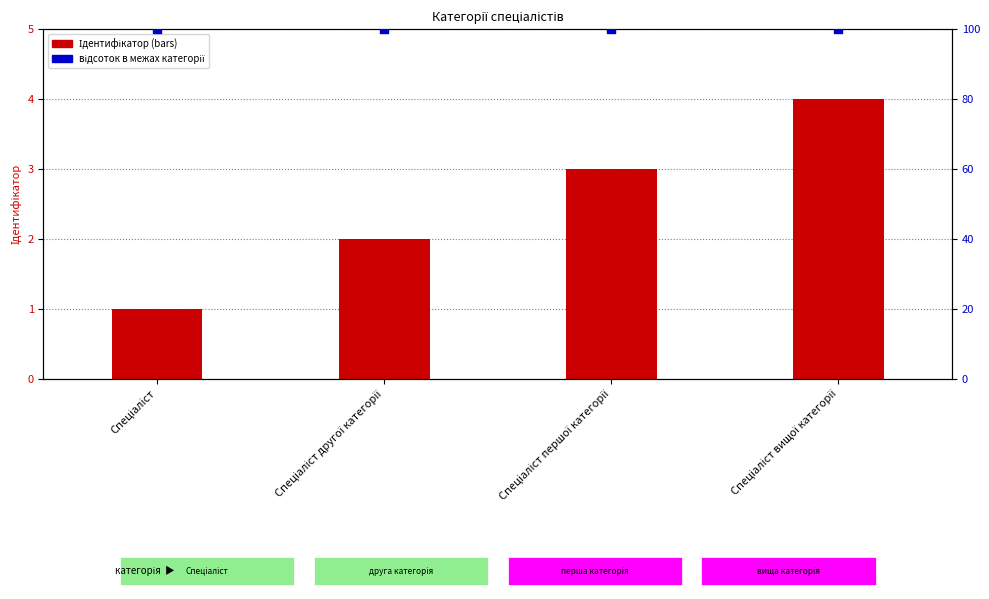

Which series has the largest Y range (max minus min)?

Ідентифікатор